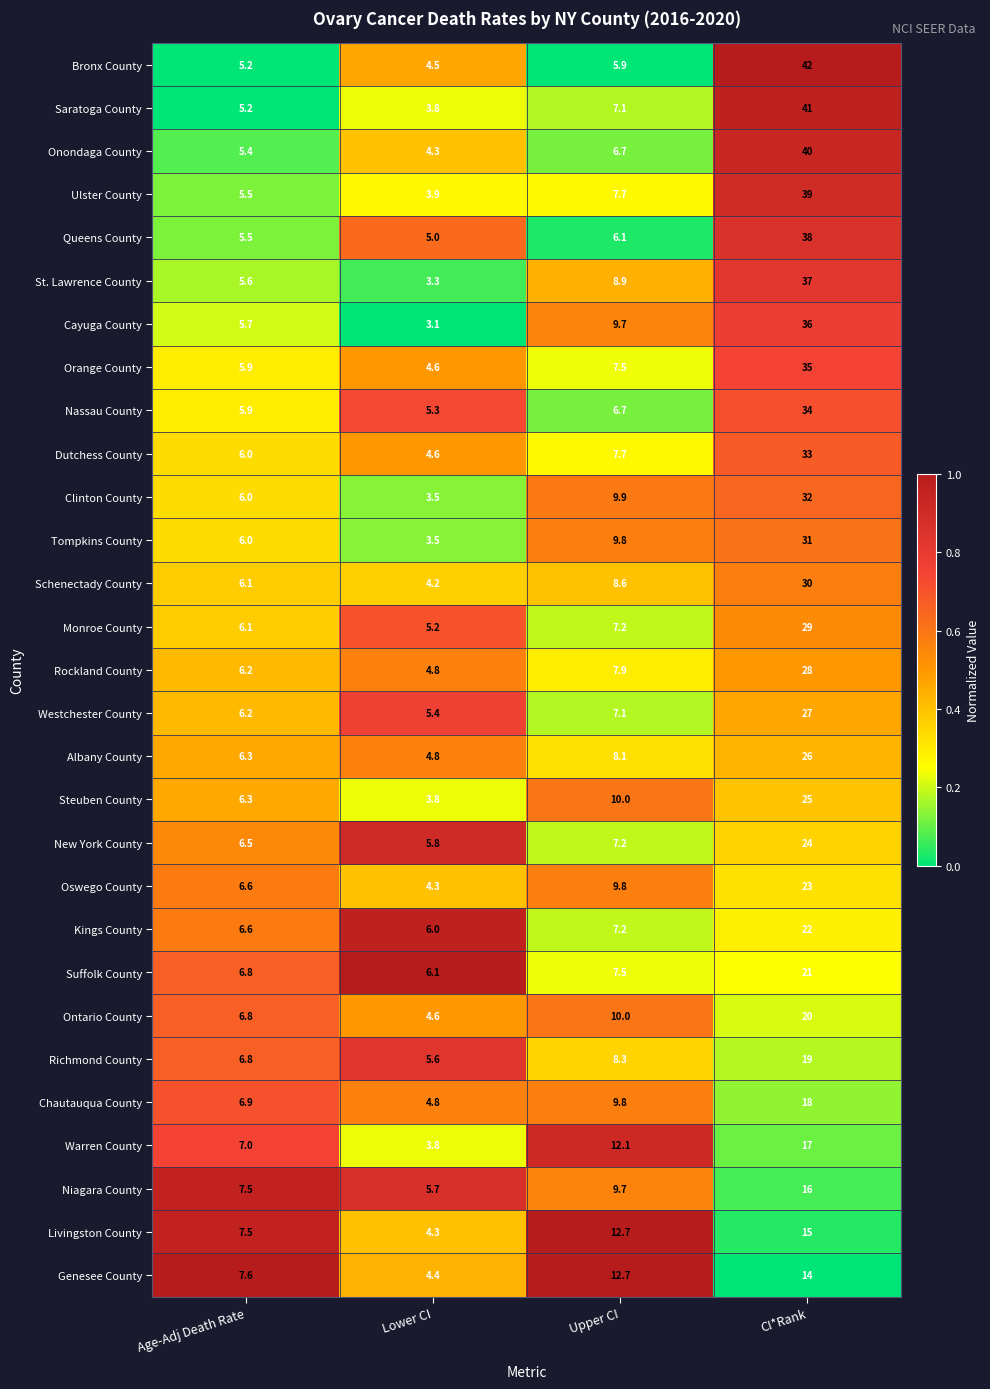

What is the average value of the Warren County series?

10.0